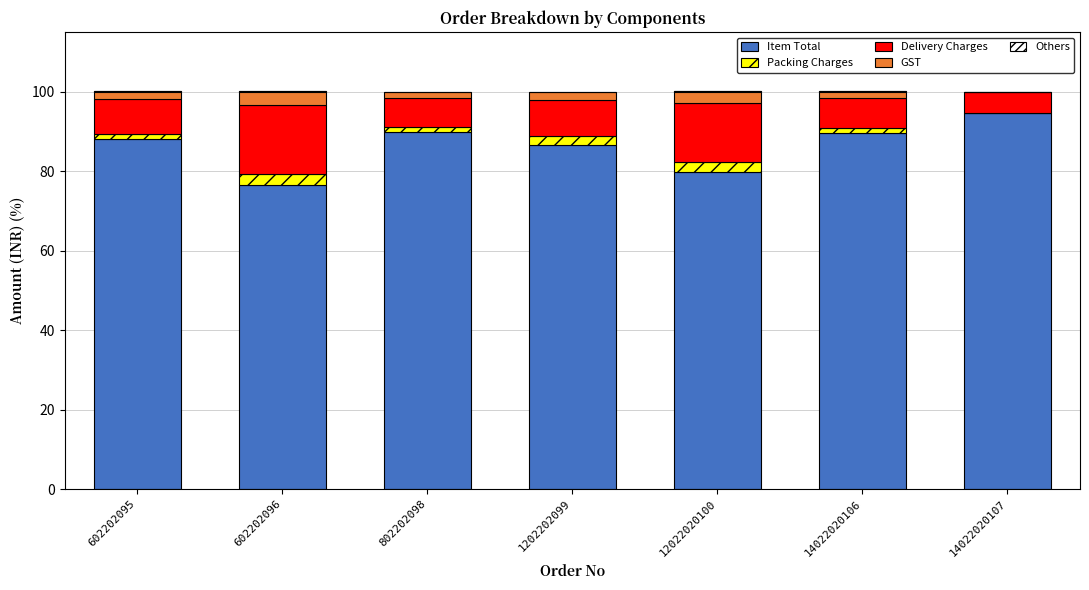

Which category has the lowest value across all series?

602202096